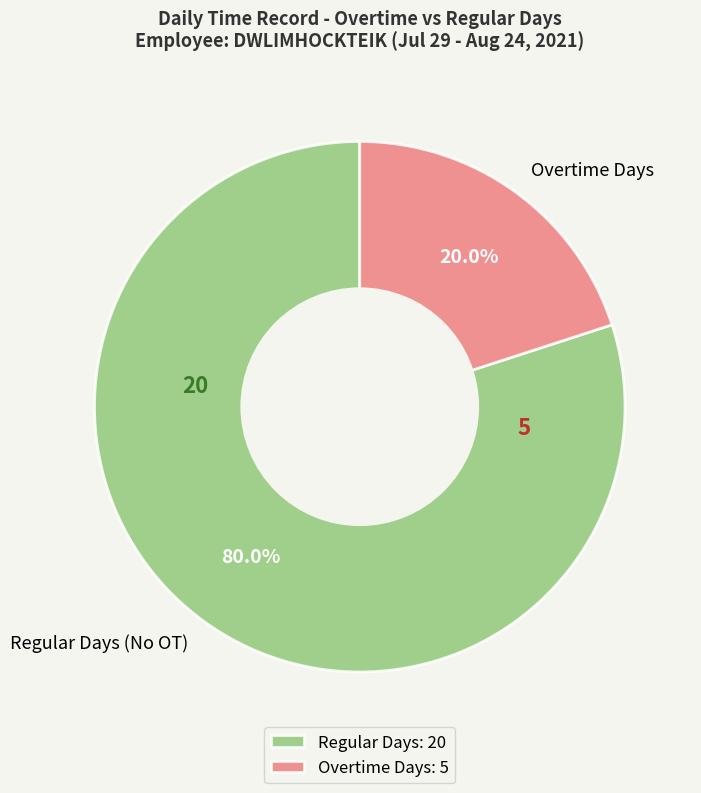

To the nearest percent, what is the average slice percentage?

50%